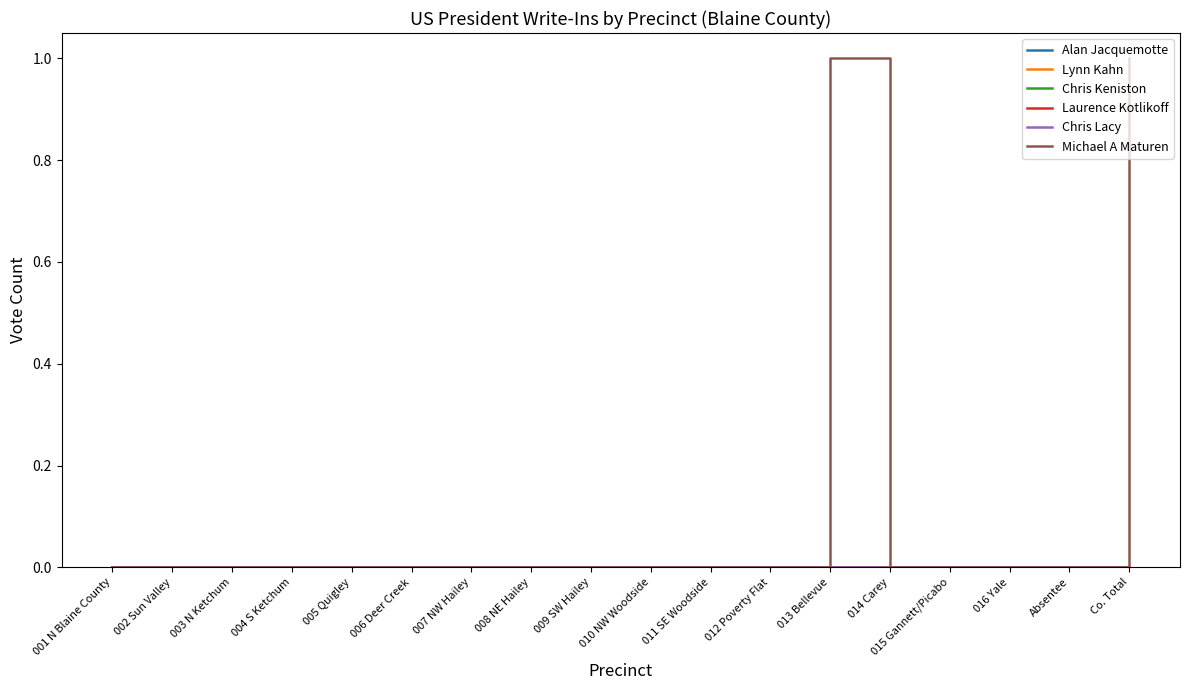

Does the chart display data point markers on the line(s)?

No